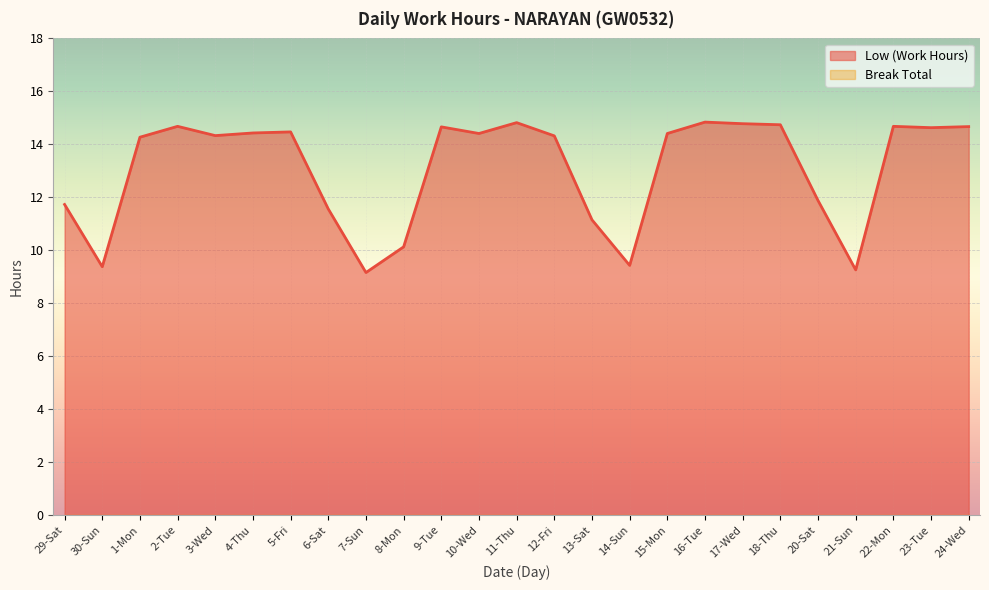

Does the chart display data point markers on the line(s)?

No